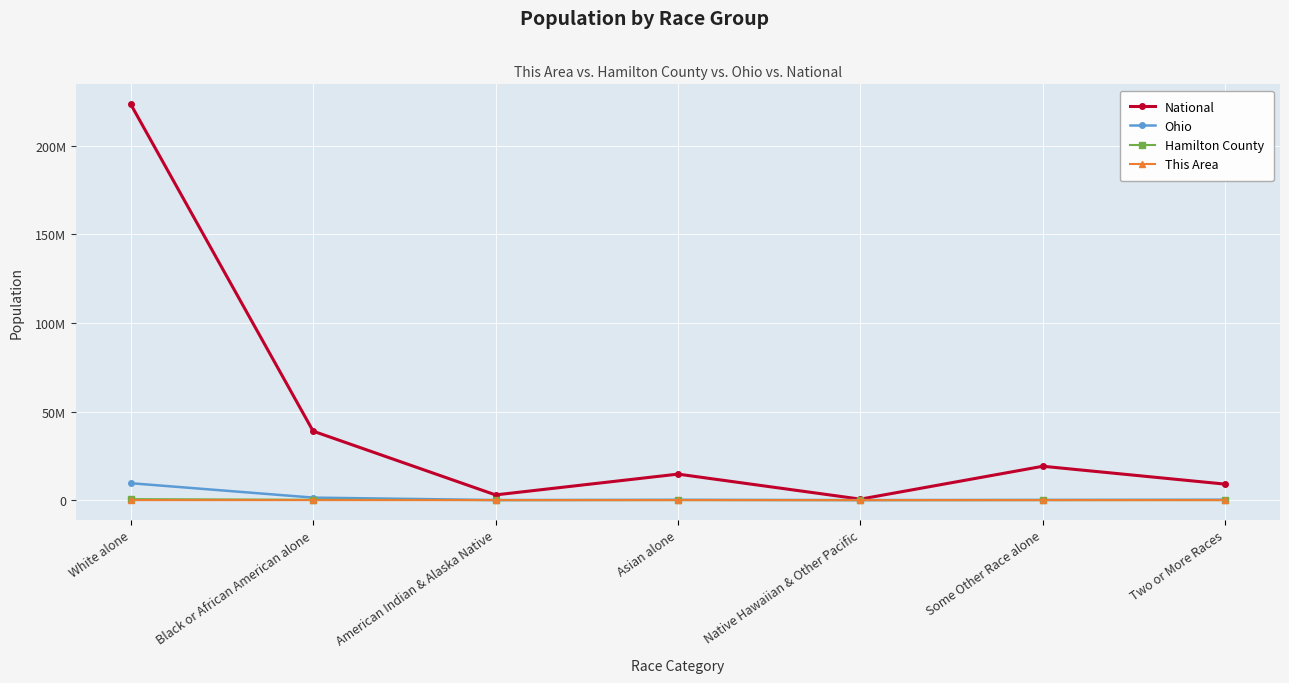

What is the label of the 3rd point from the left?

American Indian & Alaska Native